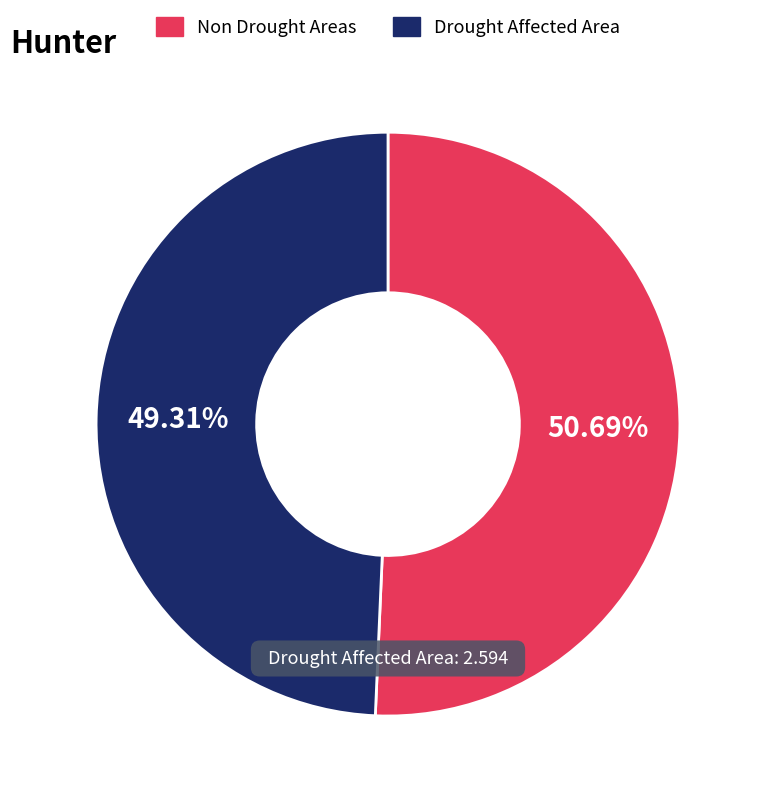

How many slices are in this pie chart?

2